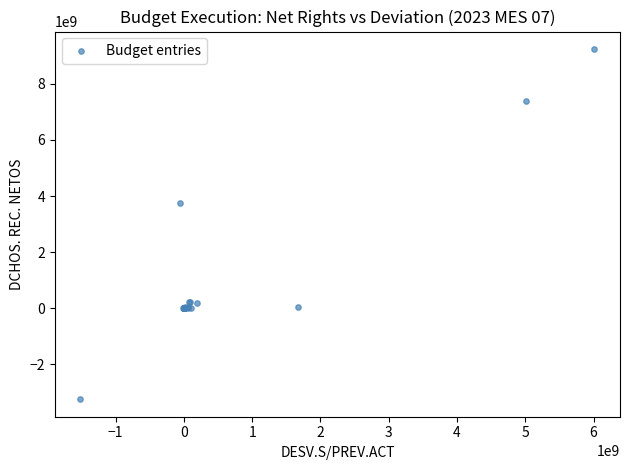

What Y value in the scatter plot is closest to 2997542587?

3742960000.0